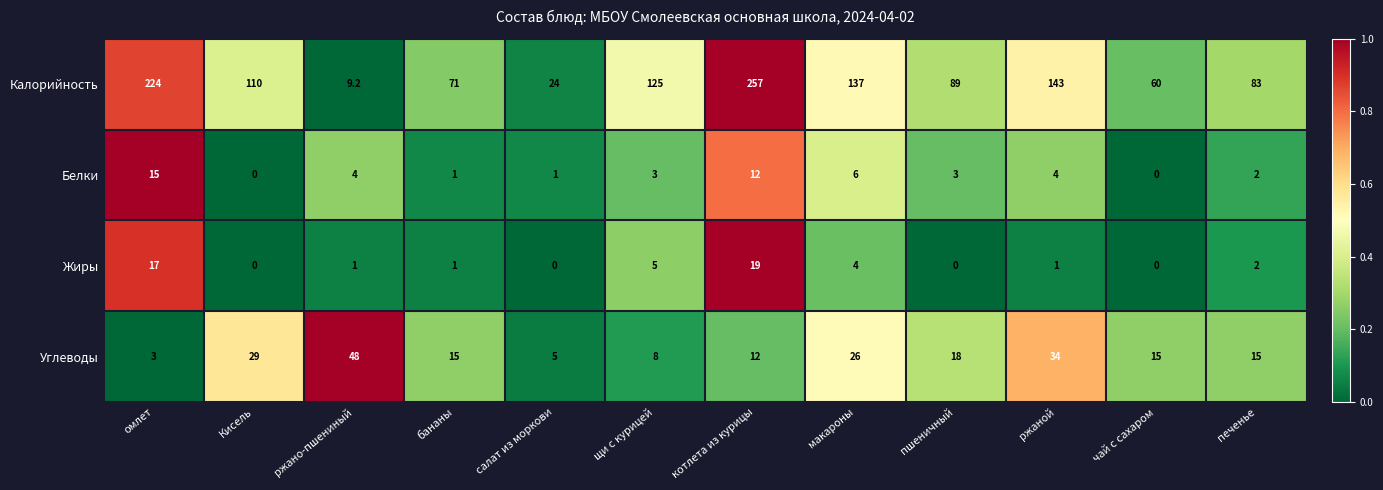

At макароны, list the series in order from largest to smallest.

Калорийность, Углеводы, Белки, Жиры